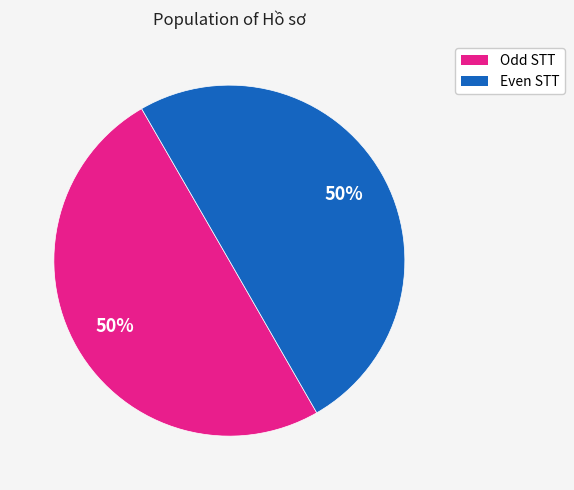

To the nearest percent, what is the average slice percentage?

50%